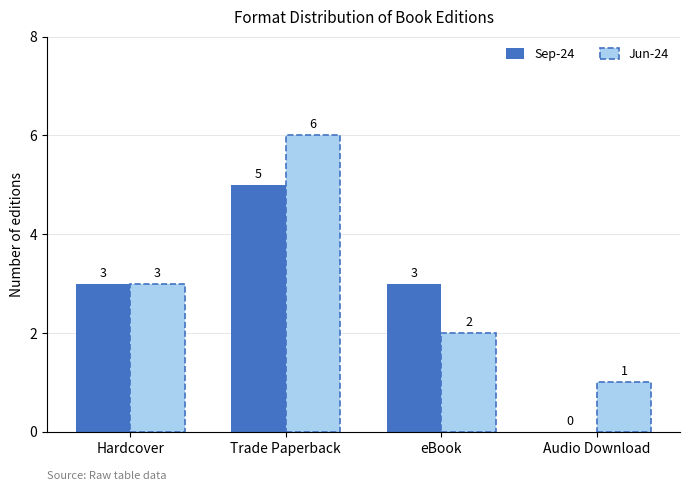

Which label corresponds to the largest value in the chart?

Trade Paperback